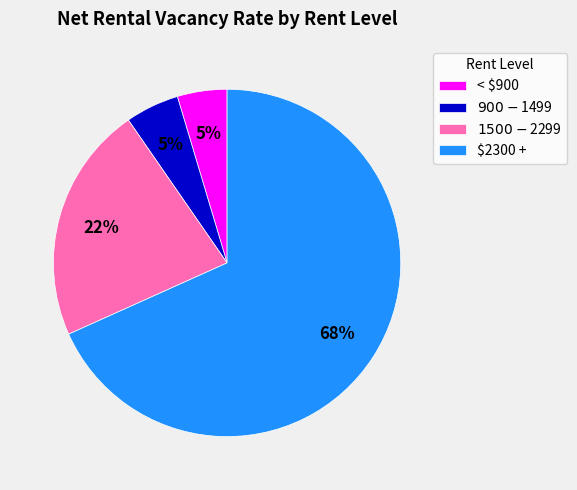

How many slices are in this pie chart?

4